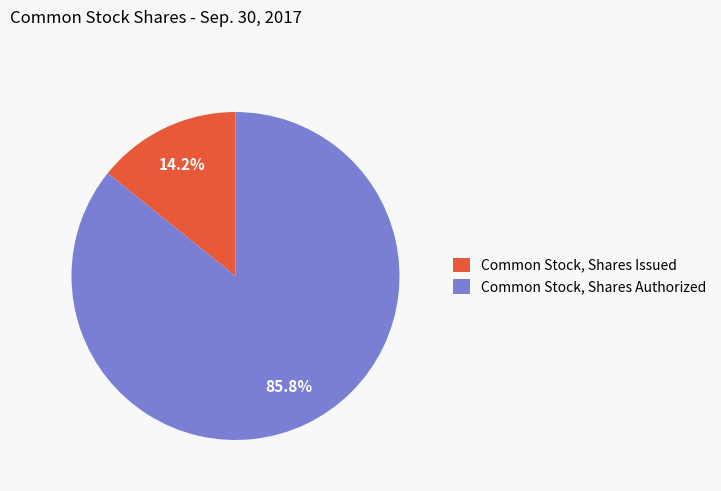

What is the ratio of the value at Common Stock, Shares Authorized to the value at Common Stock, Shares Issued?

6.0